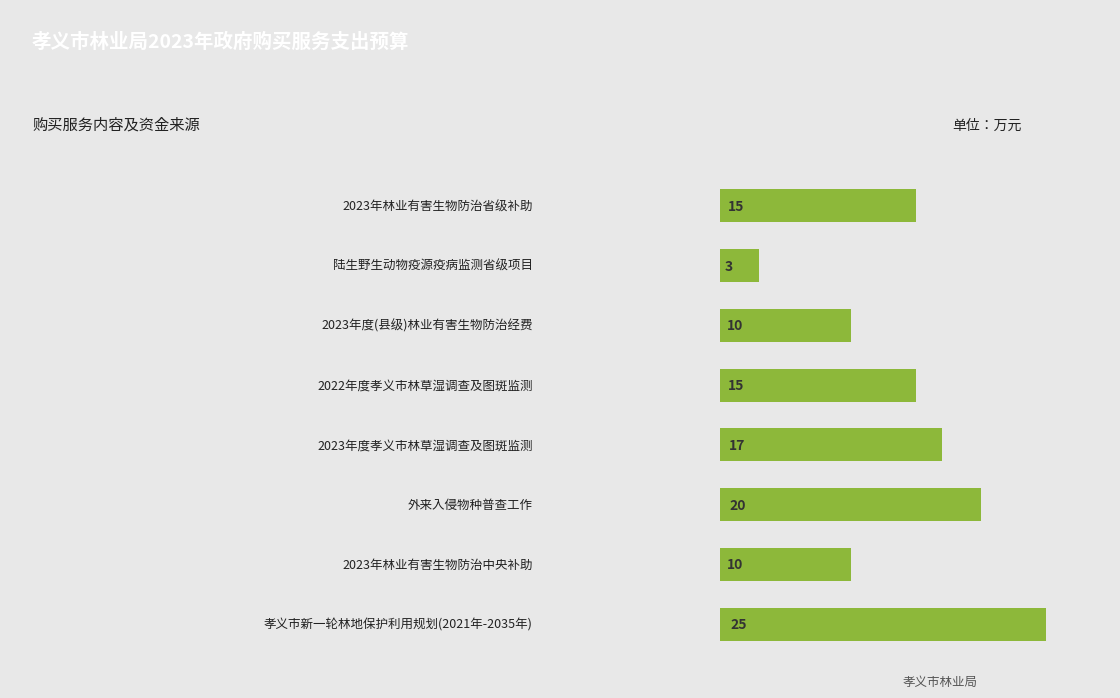

True or false: the data shows 5 at 5.

False